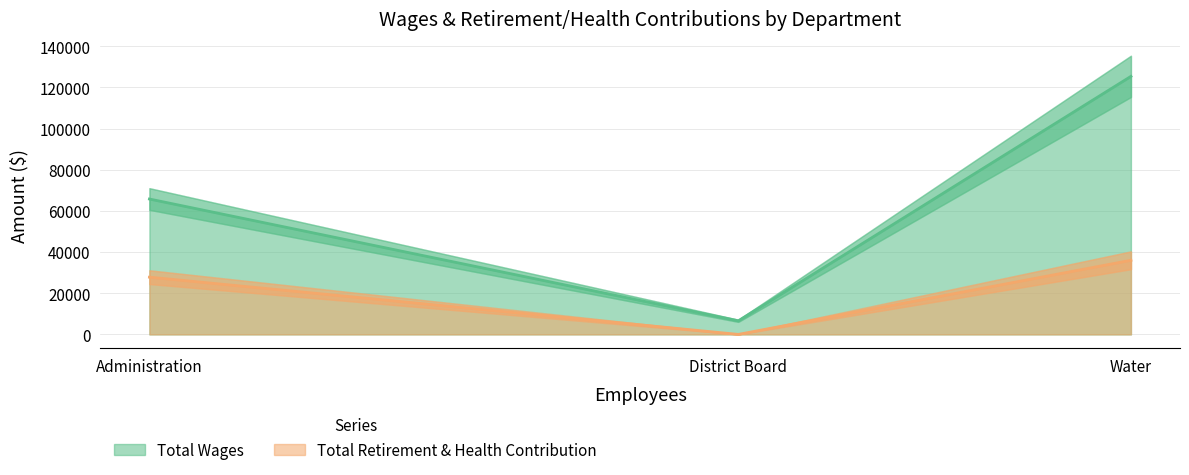

What is the maximum value for Total Wages?

125347